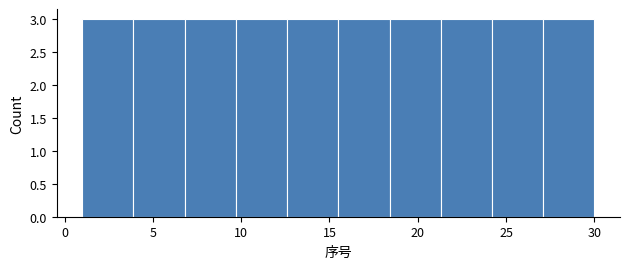

What is the height of the bar covering 6.8 to 9.7 on the x-axis? Neither the bar edges nor the heights are printed on the chart, so give them approximately, as read against the axes.

3